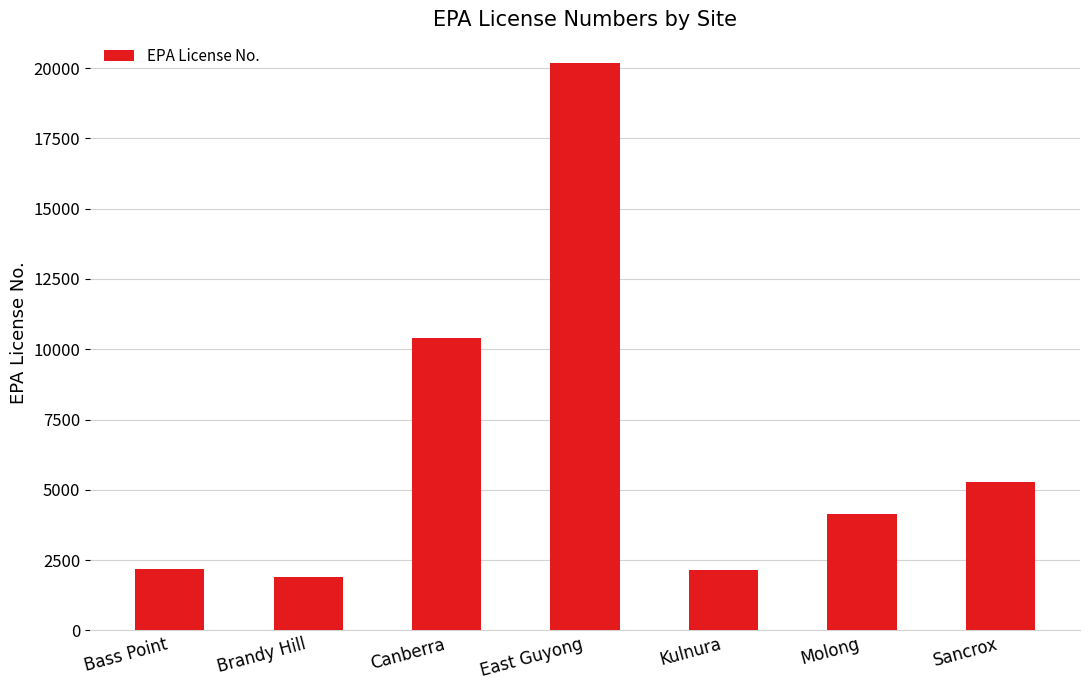

Is it true that the value at East Guyong is 33411?

False